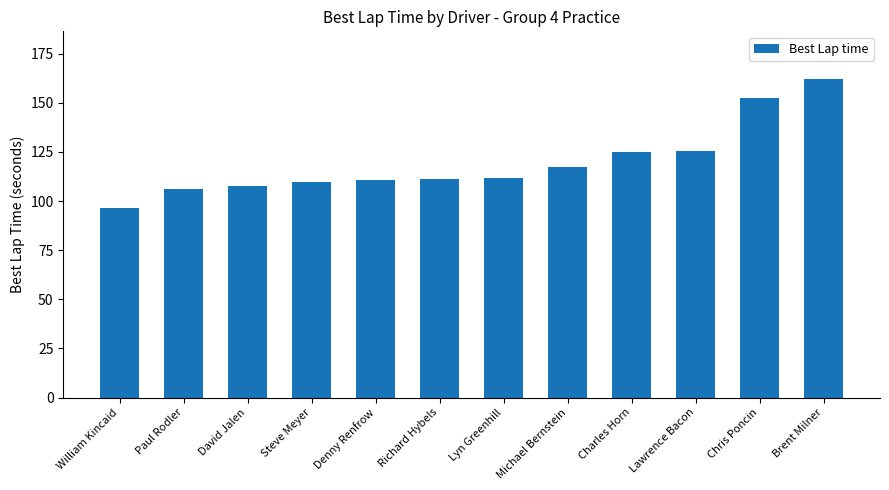

What is the approximate value at Lawrence Bacon?

125.6